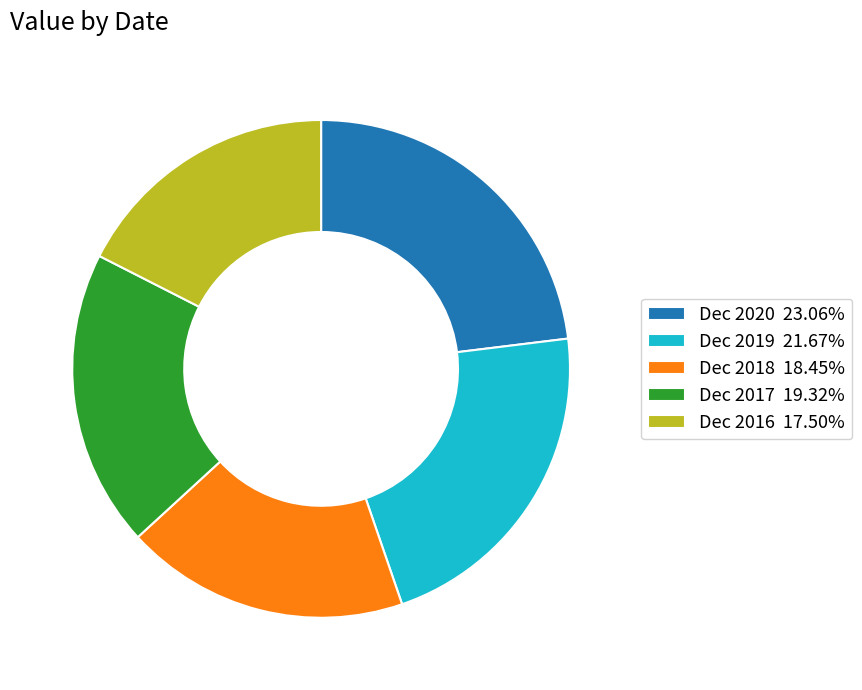

True or false: Dec 2019 accounts for 32% of the total.

False